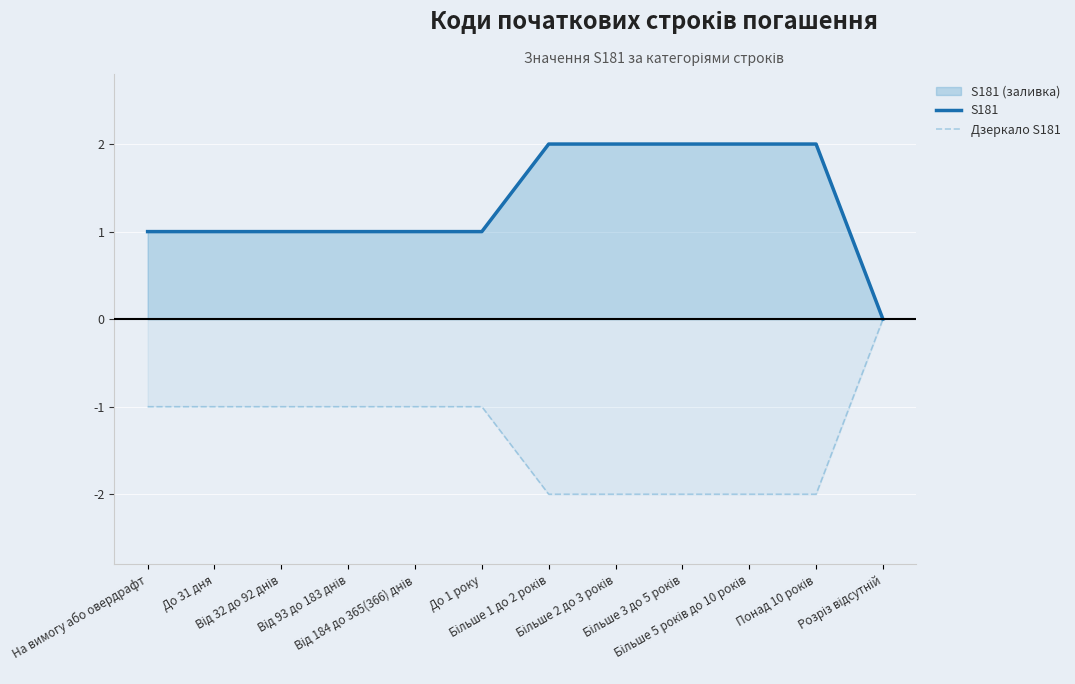

What is the difference between the maximum and minimum values in the Дзеркало S181 series?

2